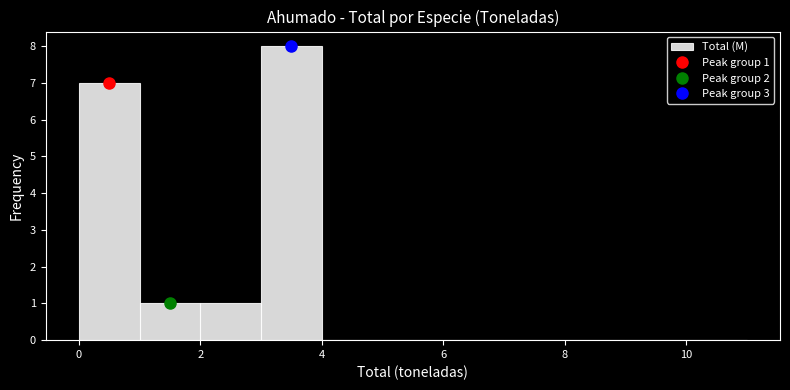

Which range on the x-axis has the tallest bar?

3 to 4